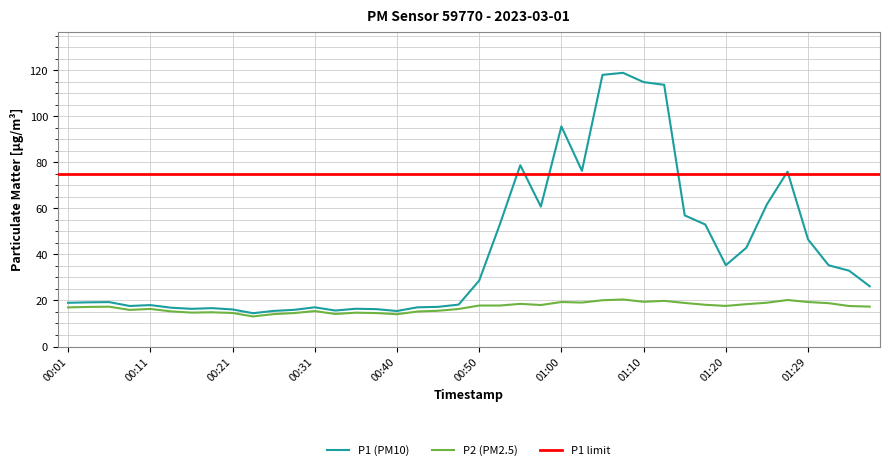

True or false: P1 and P2 cross at least once.

False